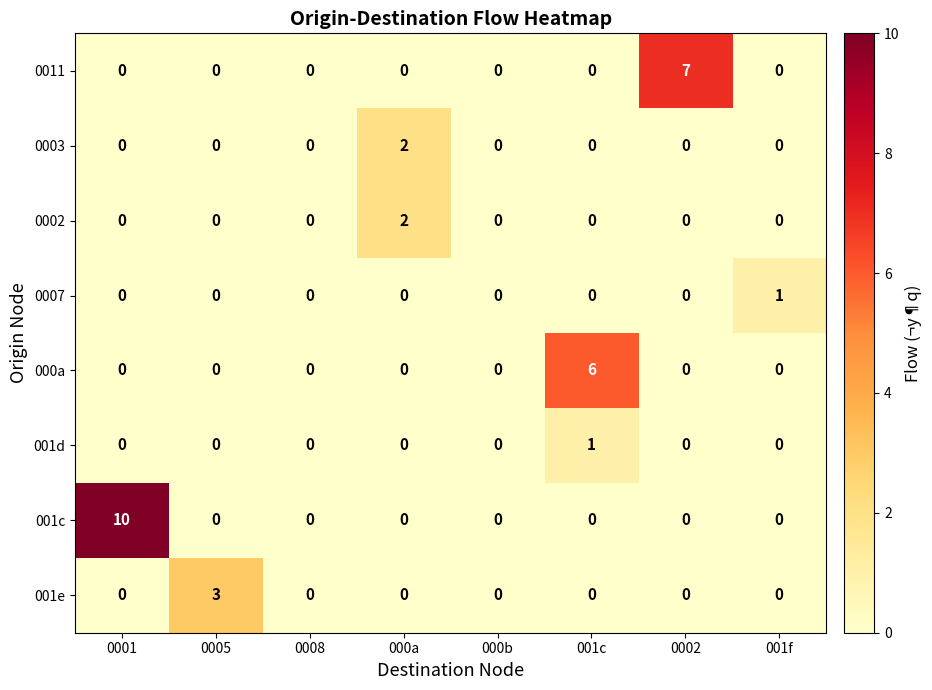

Which series has the largest range (max minus min)?

001c